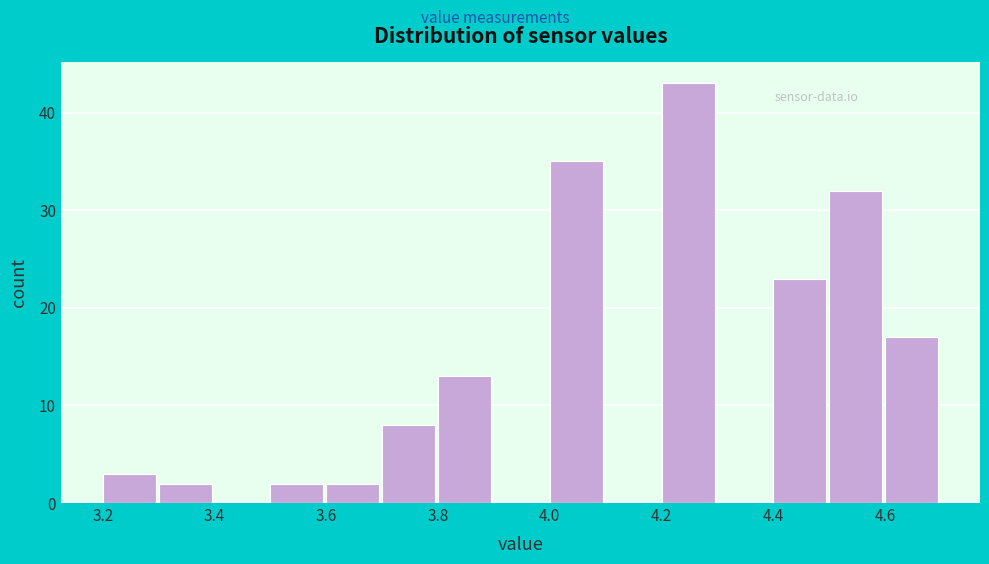

Which range on the x-axis has the tallest bar?

4.2 to 4.3